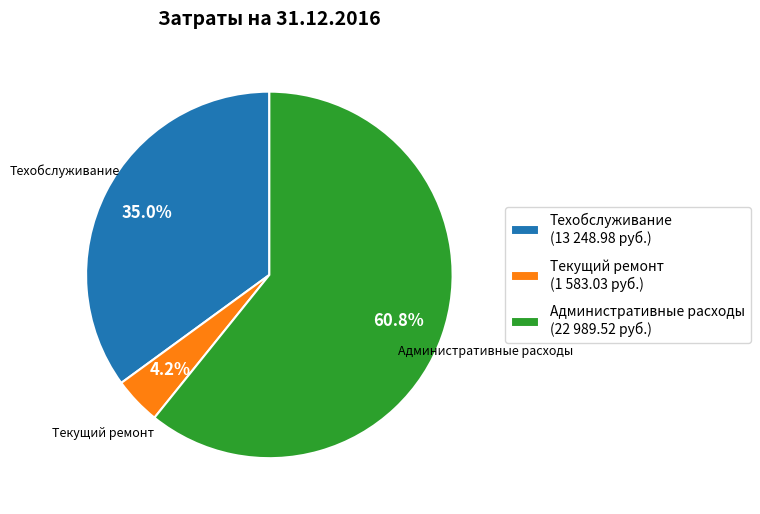

Between Текущий ремонт and Техобслуживание, which is larger?

Техобслуживание